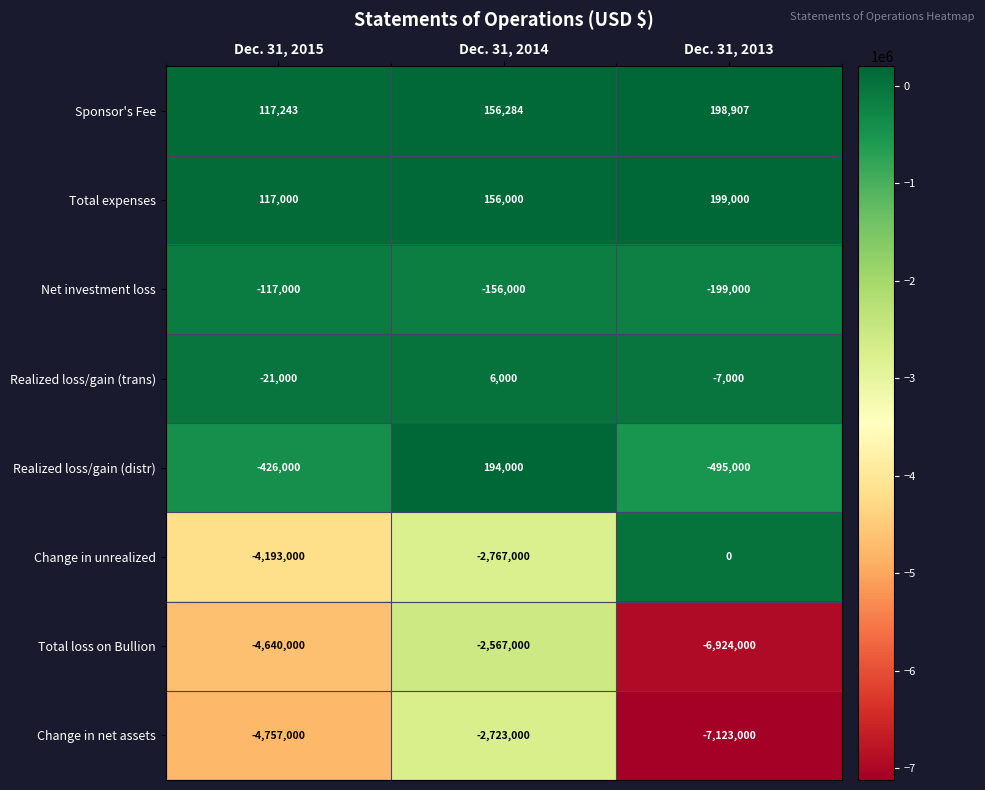

The value of Change in net assets at Dec. 31, 2014 is -4201576. True or false?

False